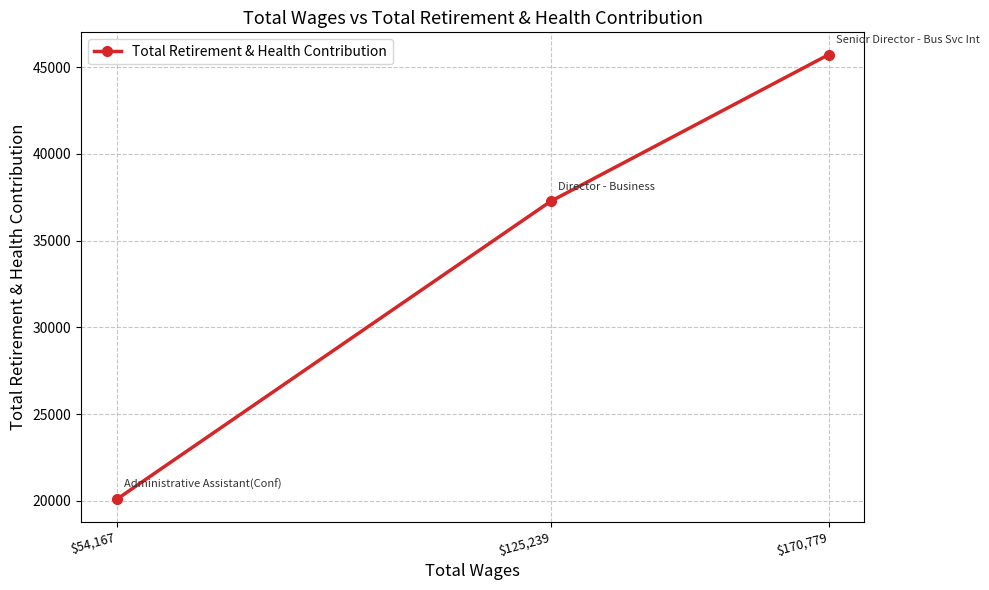

What is the sum of the values at $125,239 and $170,779?

82977